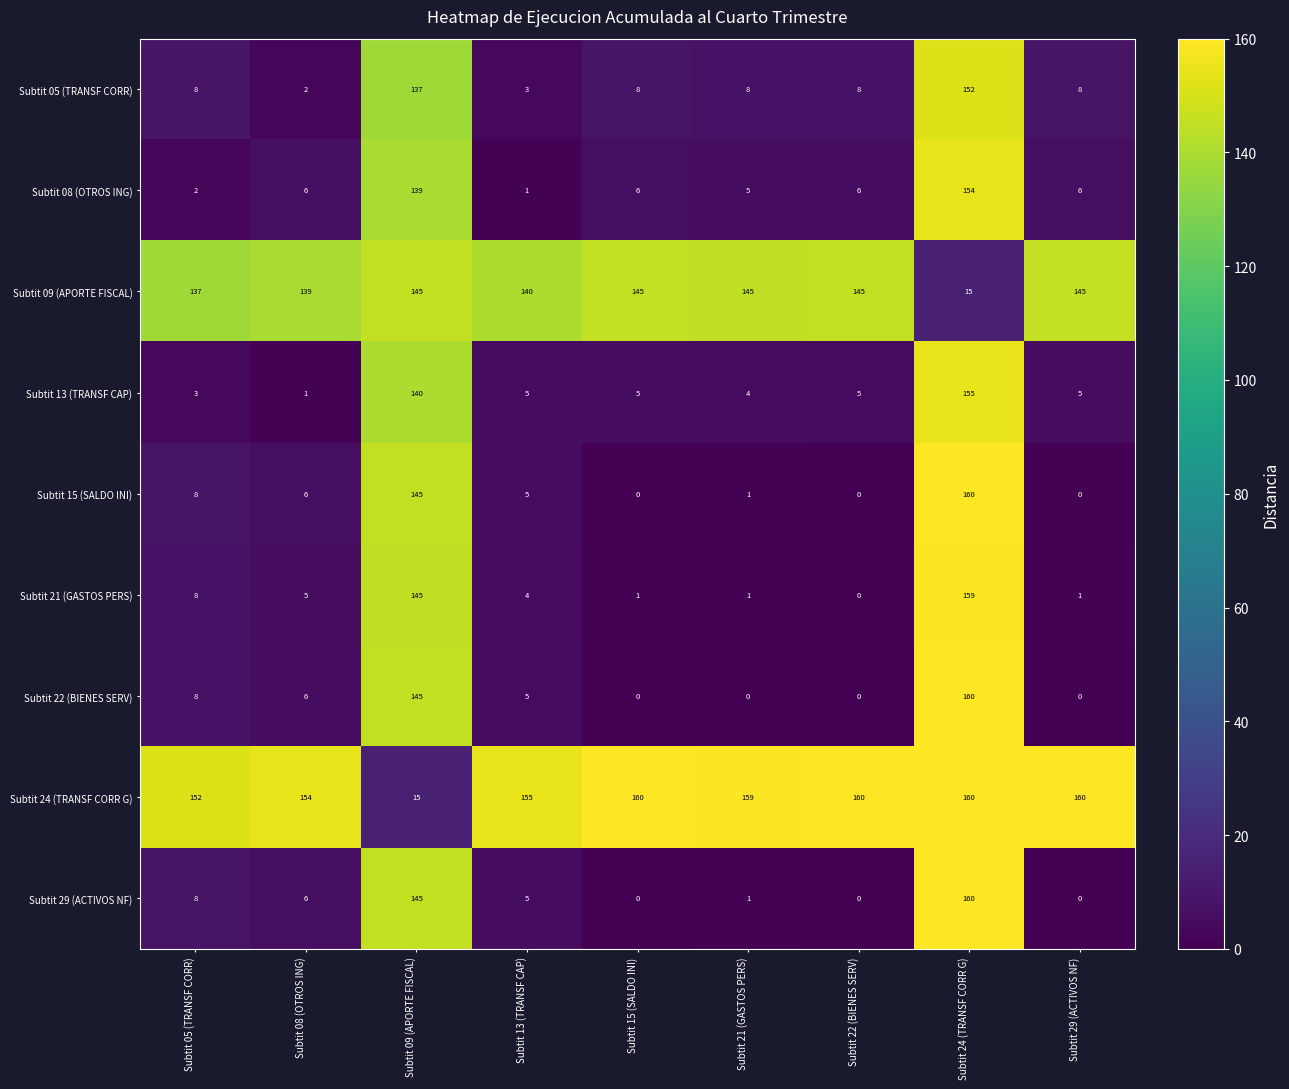

At which label is Subtit 09 (APORTE FISCAL) closest to 80?

Subtit 05 (TRANSF CORR)